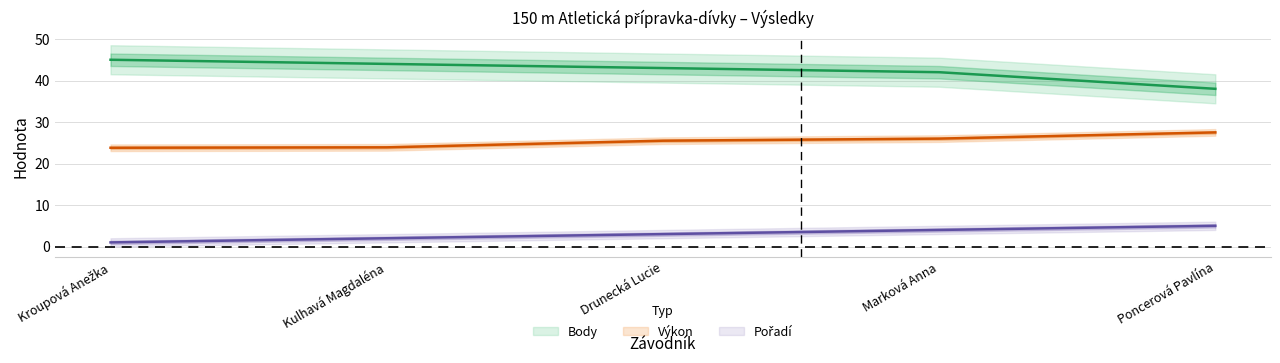

True or false: Výkon and Body cross at least once.

False